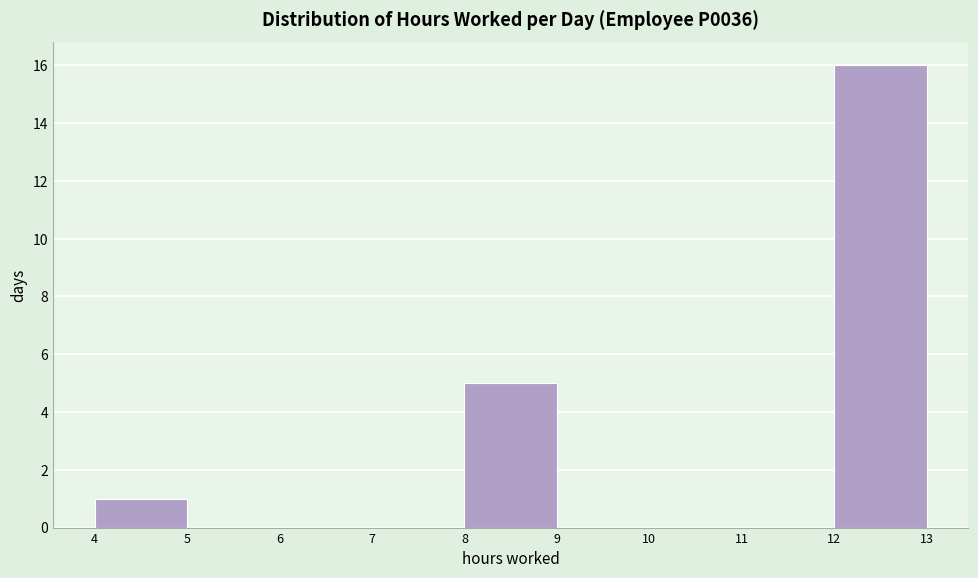

Reading left to right, transcribe this chart: for each bar, give the range it covers on the x-axis and its height. The values are not printed on the chart, so give them approximately, as read against the axis.

4 to 5: 1
5 to 6: 0
6 to 7: 0
7 to 8: 0
8 to 9: 5
9 to 10: 0
10 to 11: 0
11 to 12: 0
12 to 13: 16